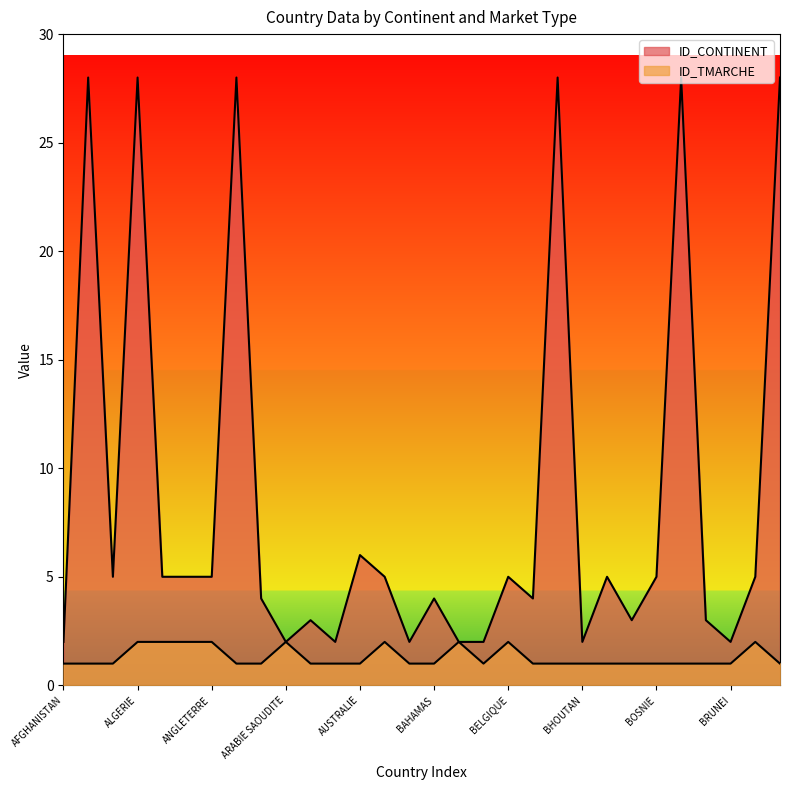

Reading right to left, extract all data points from this chart.

ID_CONTINENT: BURKINA FASO=28	BULGARIE=5	BRUNEI=2	BRESIL=3	BOTSWANA=28	BOSNIE=5	BOLIVIA=3	BIELARUSSIE=5	BHOUTAN=2	BENIN=28	BELIZE=4	BELGIQUE=5	BANGLADESH=2	BAHREIN=2	BAHAMAS=4	AZERBAÏDJAN=2	AUTRICHE=5	AUSTRALIE=6	ARMENIE=2	ARGENTINE=3	ARABIE SAOUDITE=2	ANTIGUA=4	ANGOLA=28	ANGLETERRE=5	ANDORRE=5	ALLEMAGNE=5	ALGERIE=28	ALBANIE=5	AFRIQUE DU SUD=28	AFGHANISTAN=2
ID_TMARCHE: BURKINA FASO=1	BULGARIE=2	BRUNEI=1	BRESIL=1	BOTSWANA=1	BOSNIE=1	BOLIVIA=1	BIELARUSSIE=1	BHOUTAN=1	BENIN=1	BELIZE=1	BELGIQUE=2	BANGLADESH=1	BAHREIN=2	BAHAMAS=1	AZERBAÏDJAN=1	AUTRICHE=2	AUSTRALIE=1	ARMENIE=1	ARGENTINE=1	ARABIE SAOUDITE=2	ANTIGUA=1	ANGOLA=1	ANGLETERRE=2	ANDORRE=2	ALLEMAGNE=2	ALGERIE=2	ALBANIE=1	AFRIQUE DU SUD=1	AFGHANISTAN=1